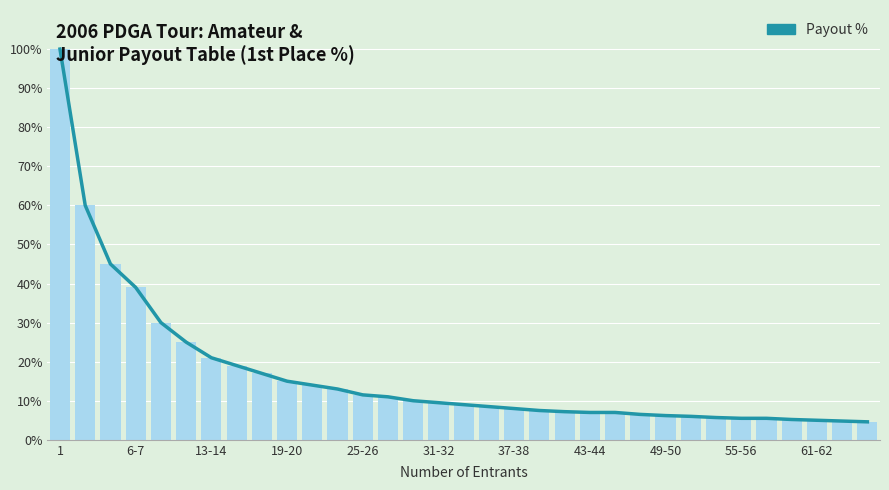

At which category does the chart reach its peak across all series?

1